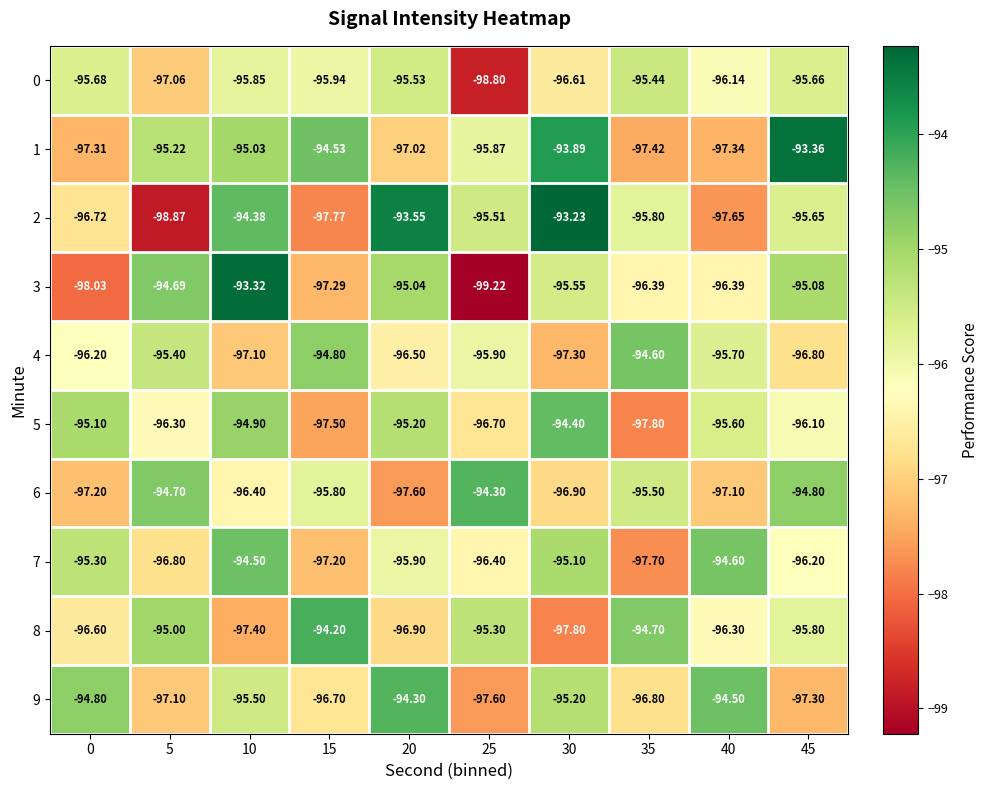

Is the value of 1 at 45 greater than the value of 3 at 0?

Yes